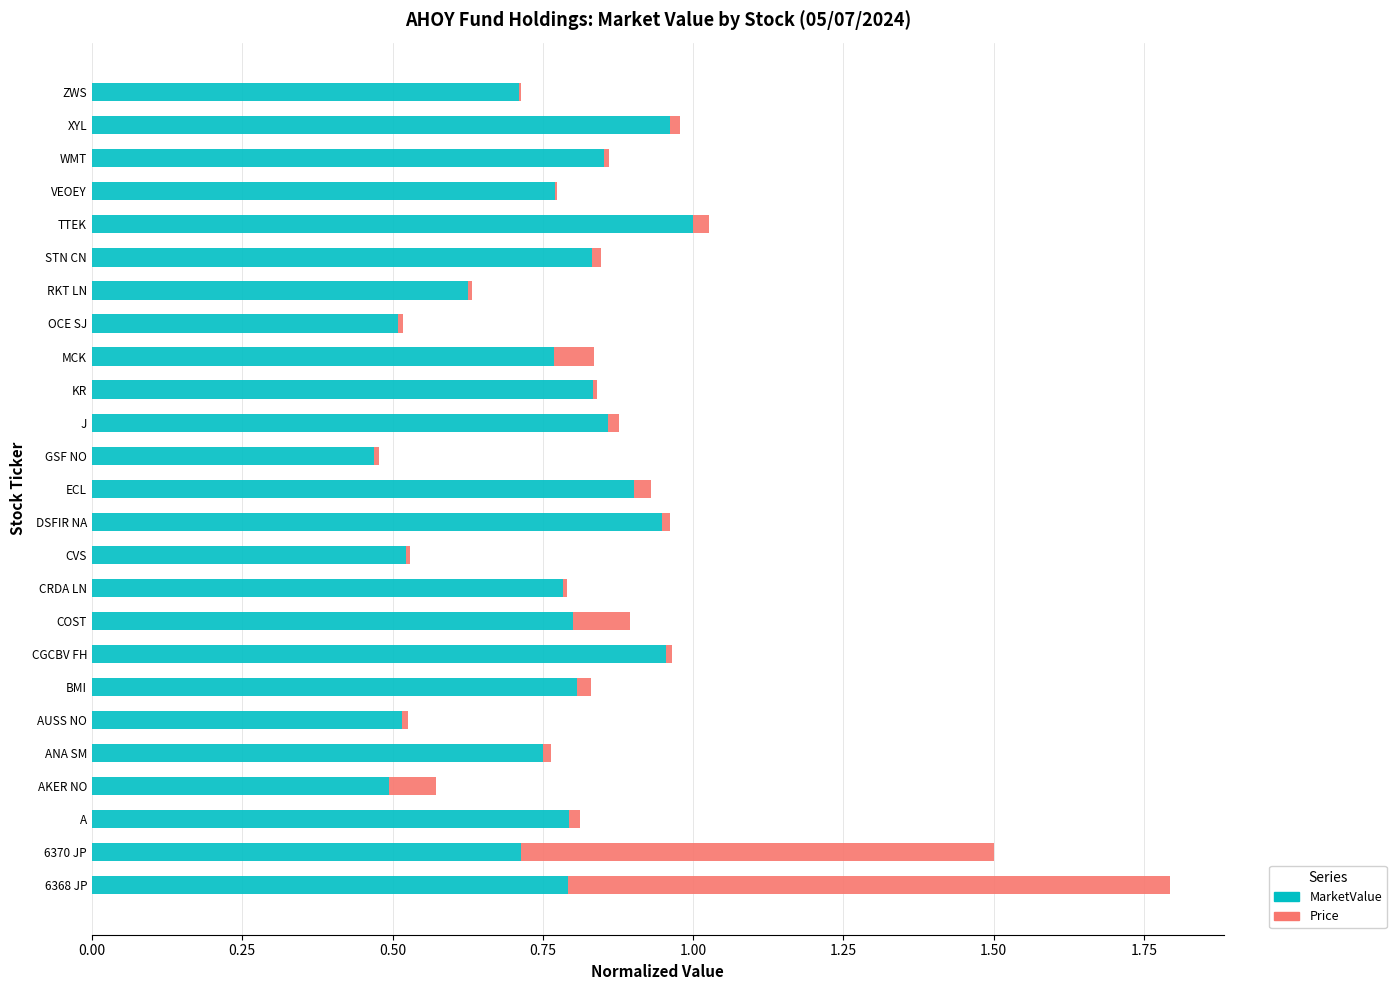

At which label does MarketValue reach its peak?

TTEK